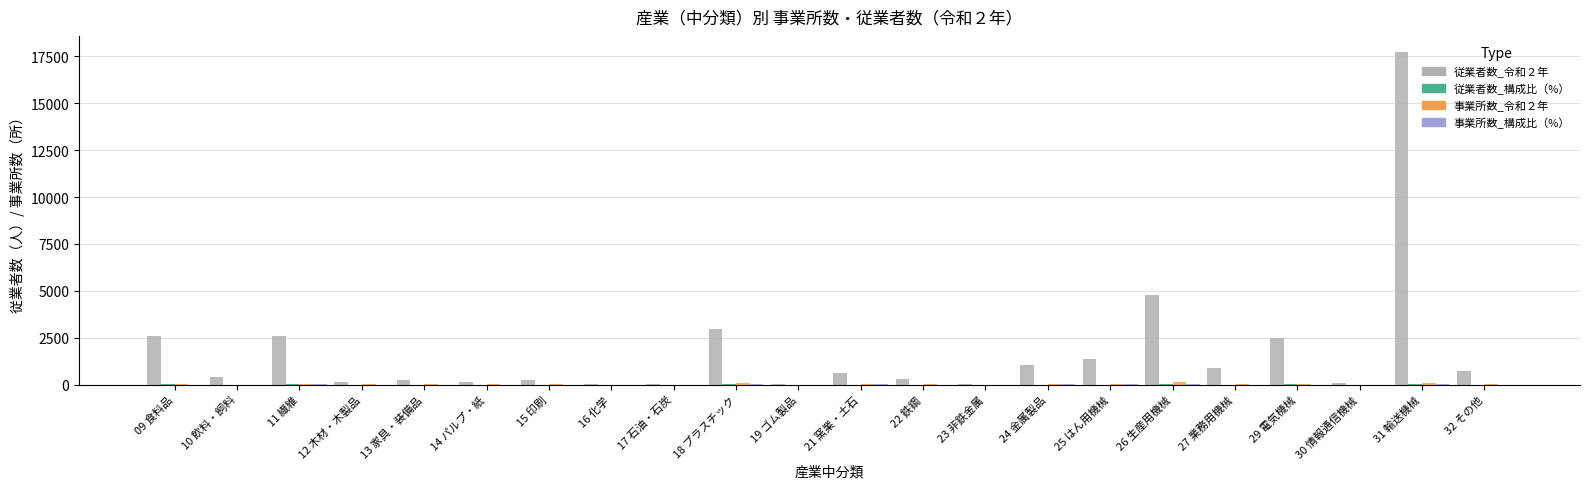

Which series has the largest total across all categories?

従業者数_令和２年